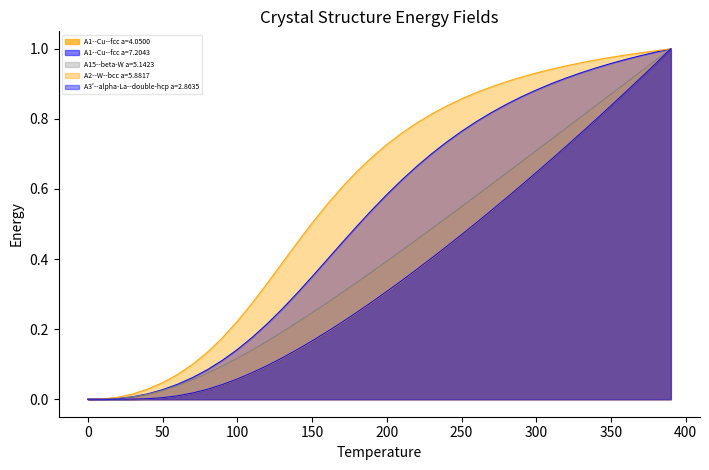

What is the sum of the A1--Cu--fcc a=7.2043 values at 80 and 60?

0.1